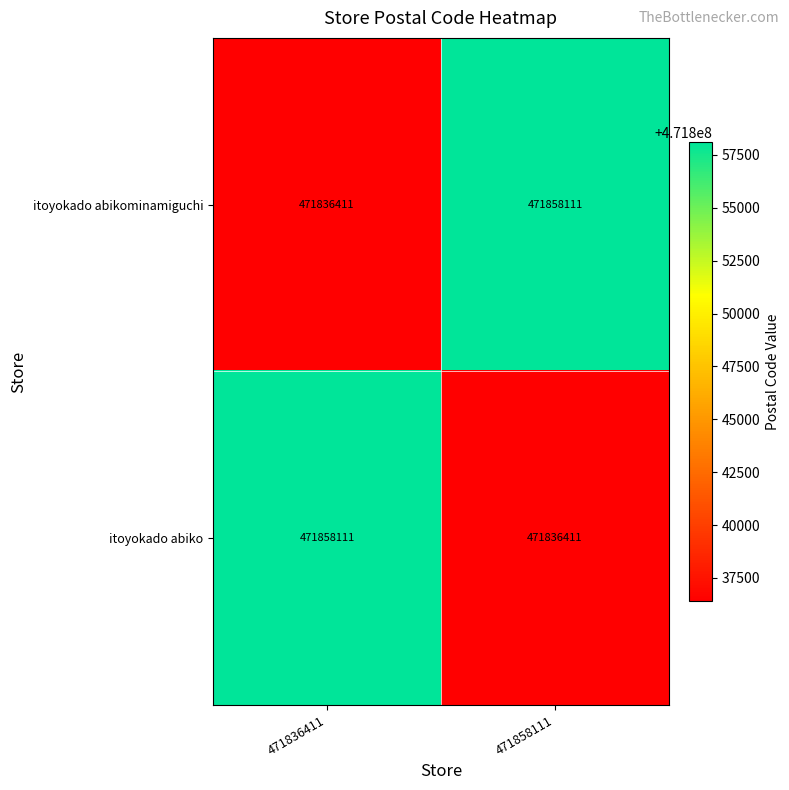

What is the spread (max minus min) of values at 471836411?

21700